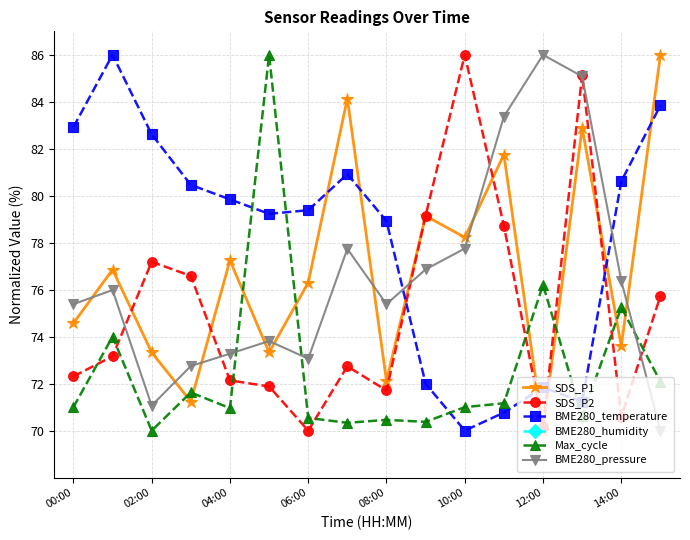

How many data points in SDS_P2 are above 73?

8